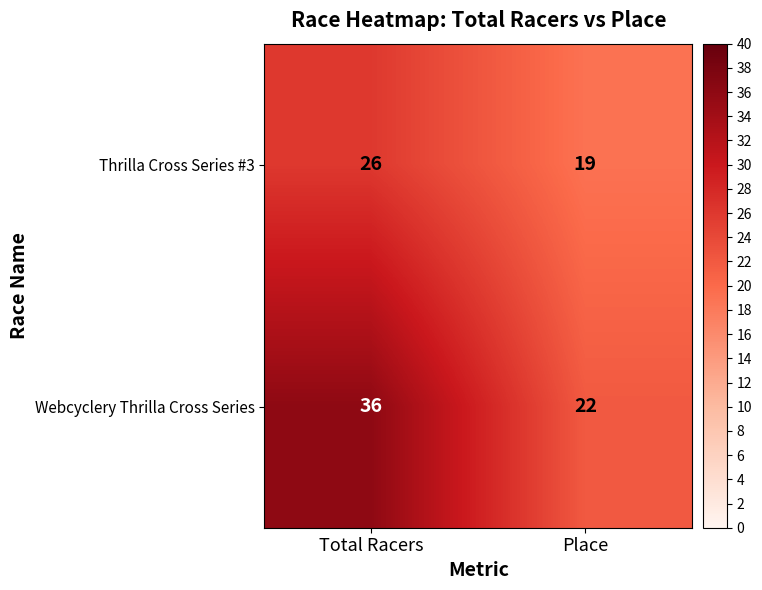

How many values in the Thrilla Cross Series #3 series are below 26?

1